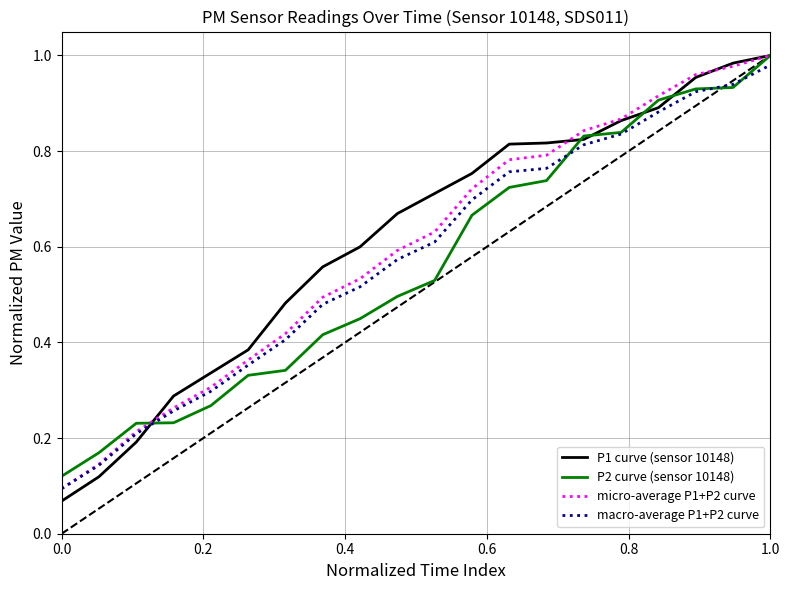

At how many categories does at least one series exceed 0?

20